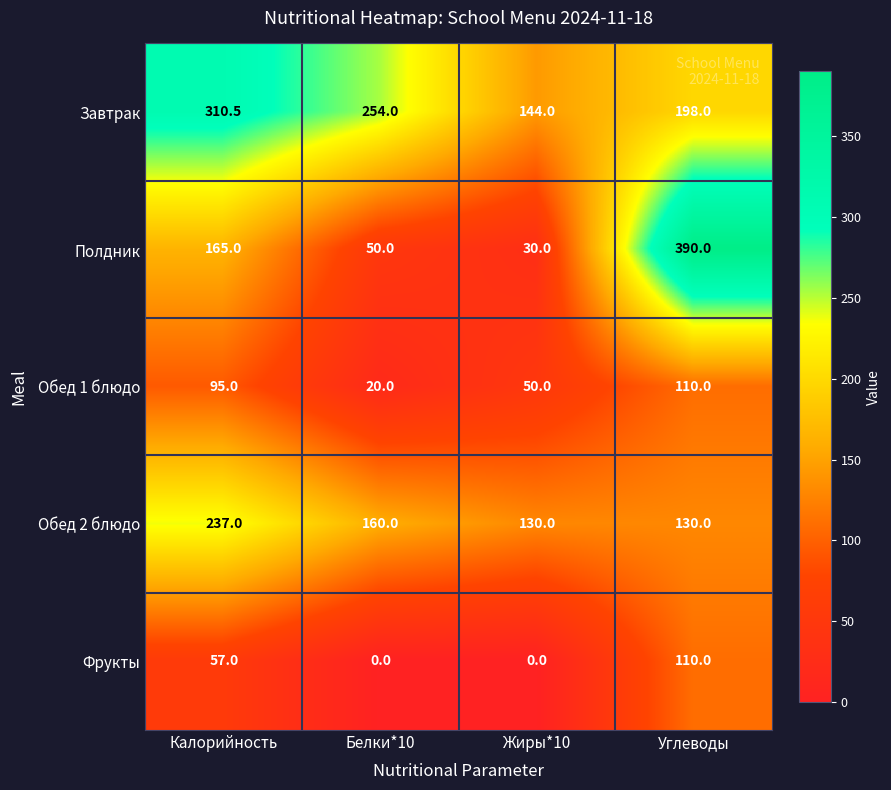

Reading right to left, extract all data points from this chart.

Завтрак: 198.0	144.0	254.0	310.5
Полдник: 390.0	30.0	50.0	165.0
Обед 1 блюдо: 110.0	50.0	20.0	95.0
Обед 2 блюдо: 130.0	130.0	160.0	237.0
Фрукты: 110.0	0.0	0.0	57.0